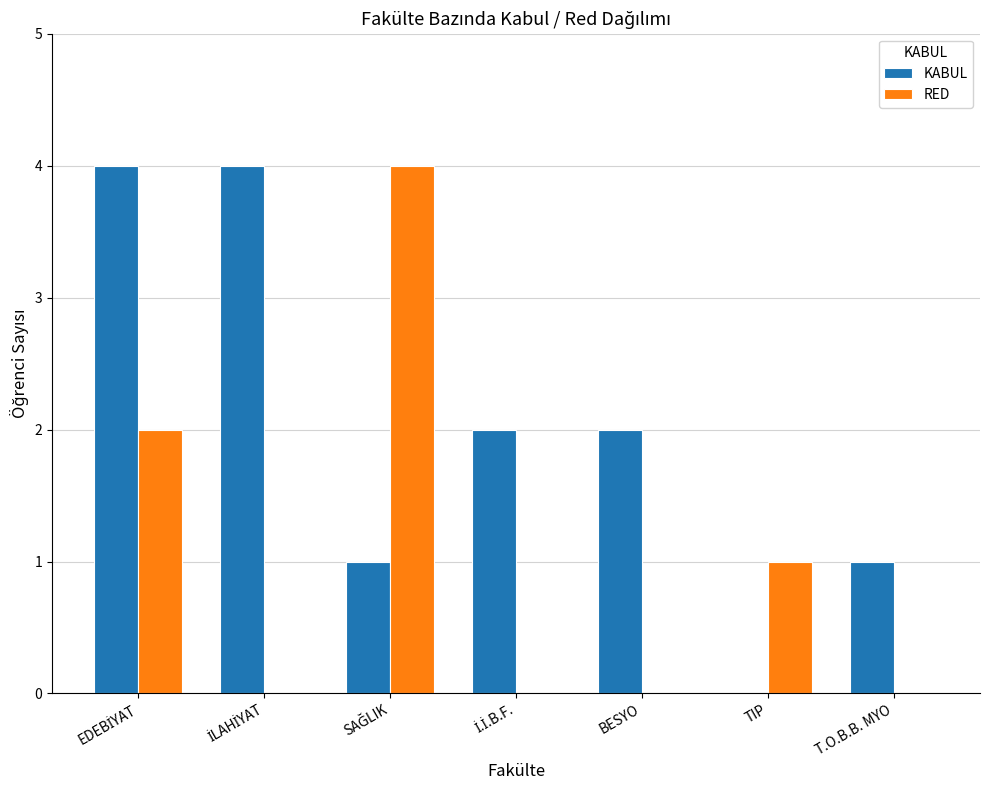

Is it true that RED equals -1 at BESYO?

False